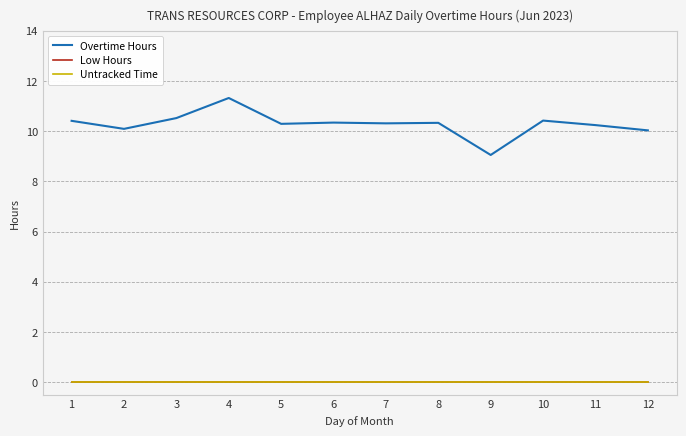

True or false: Overtime Hours has more than 1 points higher than both neighbors.

True